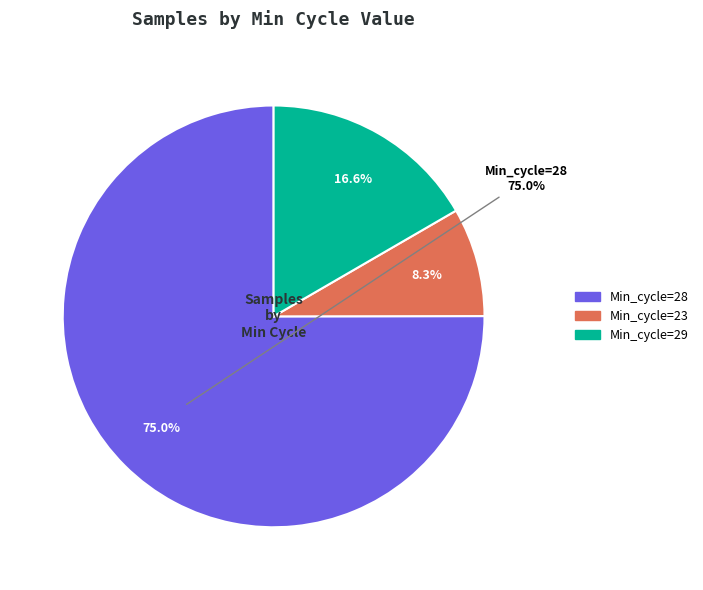

Which has a higher value, 28 or 28?

28